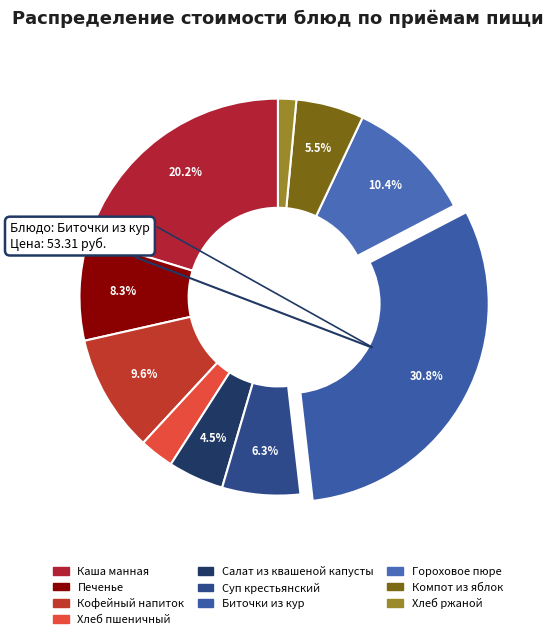

To the nearest percent, what is the difference between the Компот из яблок and Салат из квашеной капусты slice percentages?

1%